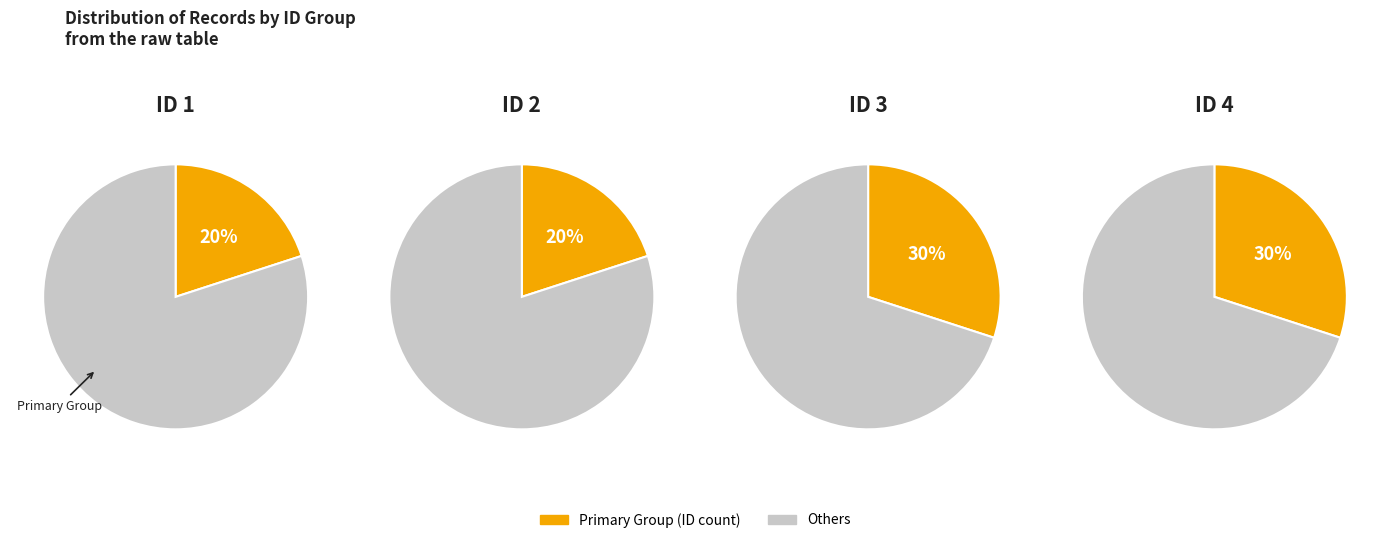

To the nearest percent, what percentage of the pie is 1?

20%